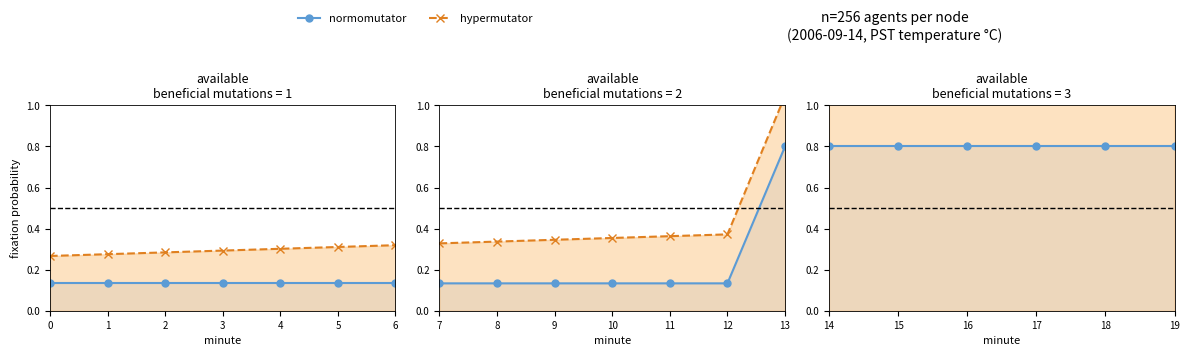

Is the value of normomutator at 14 greater than the value of hypermutator at 16?

No